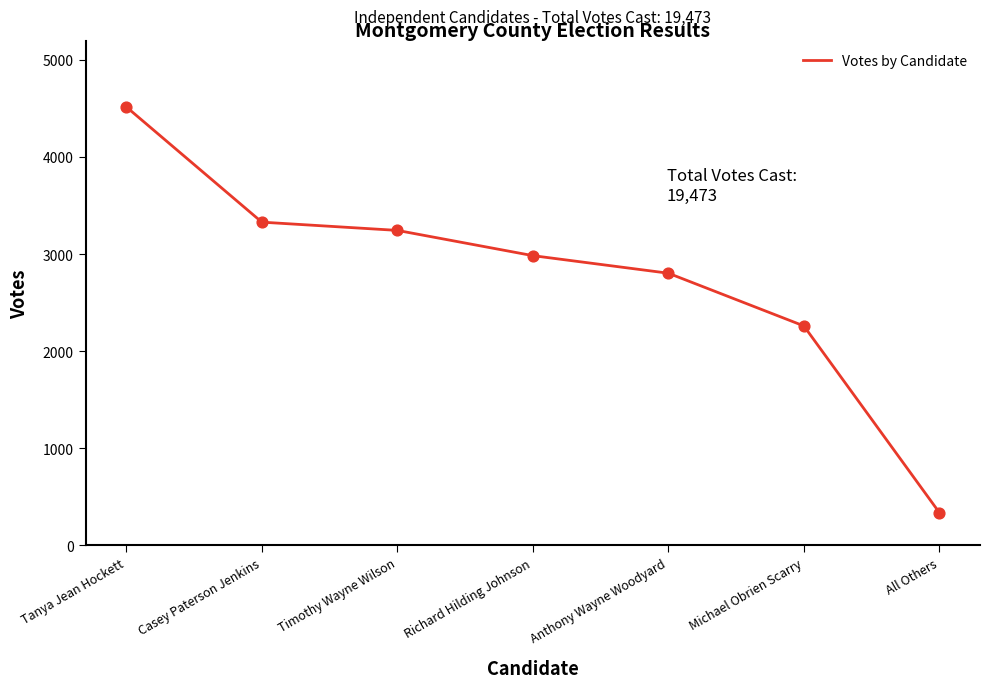

What is the ratio of the value at Michael Obrien Scarry to the value at Casey Paterson Jenkins?

0.7